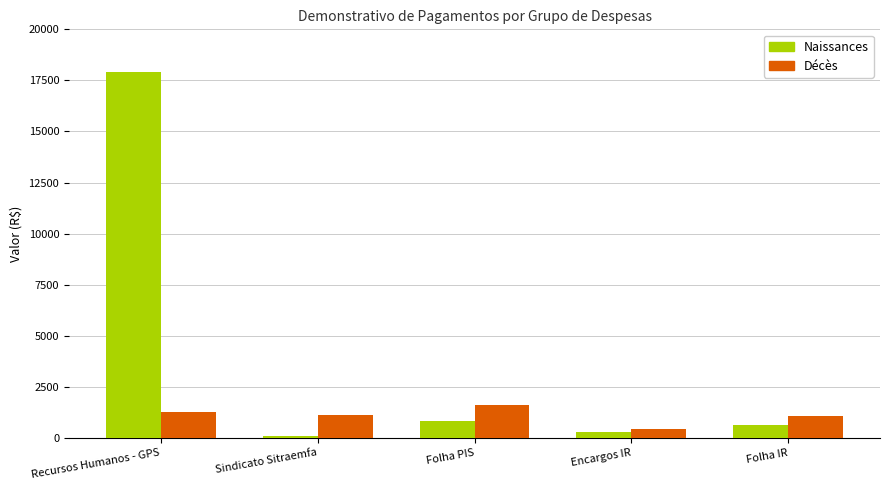

The value of Décès at Folha IR is 1072.2. True or false?

True